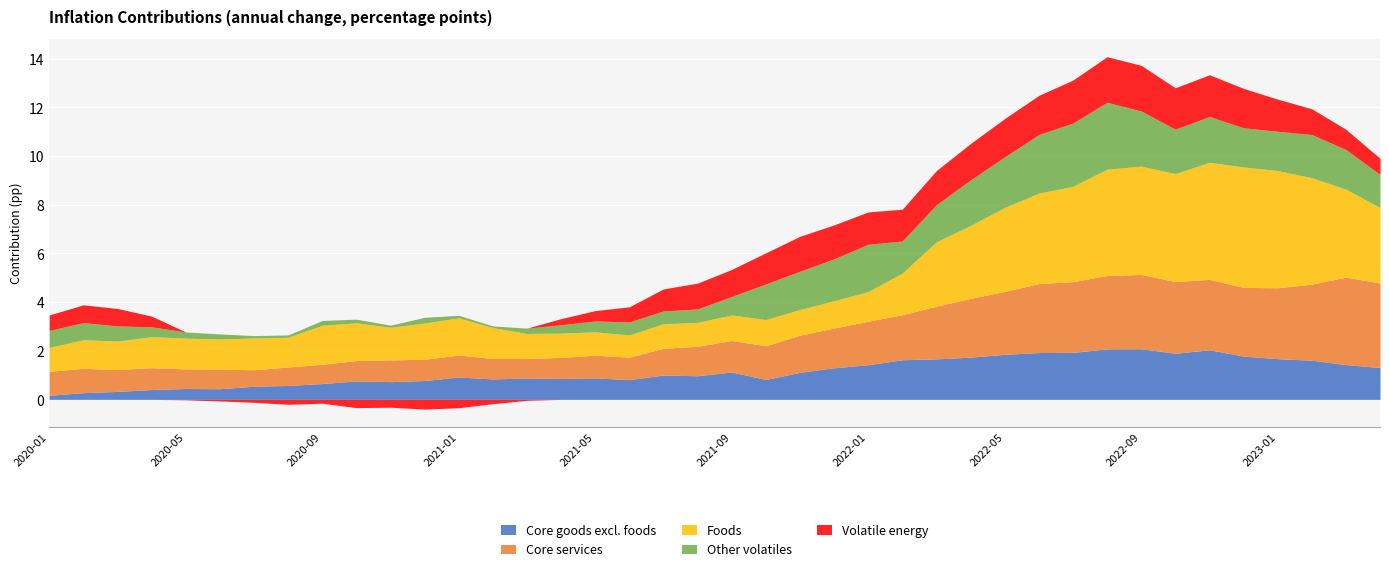

True or false: Core services and Other volatiles intersect in this chart.

True